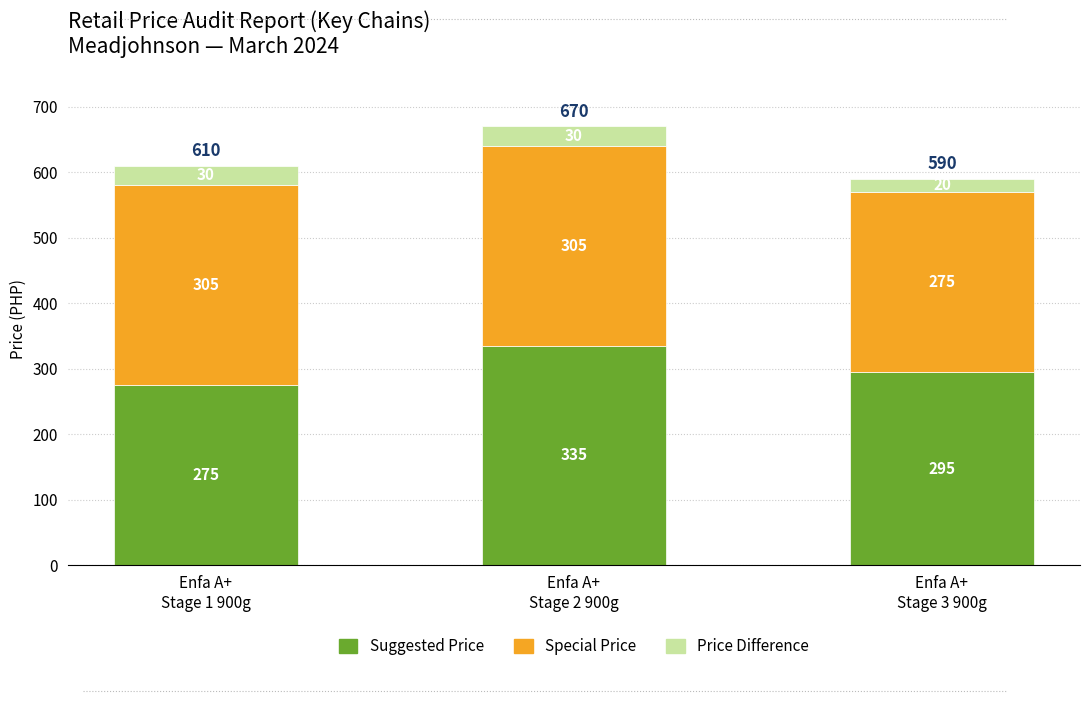

What is the minimum value for Suggested Price?

275